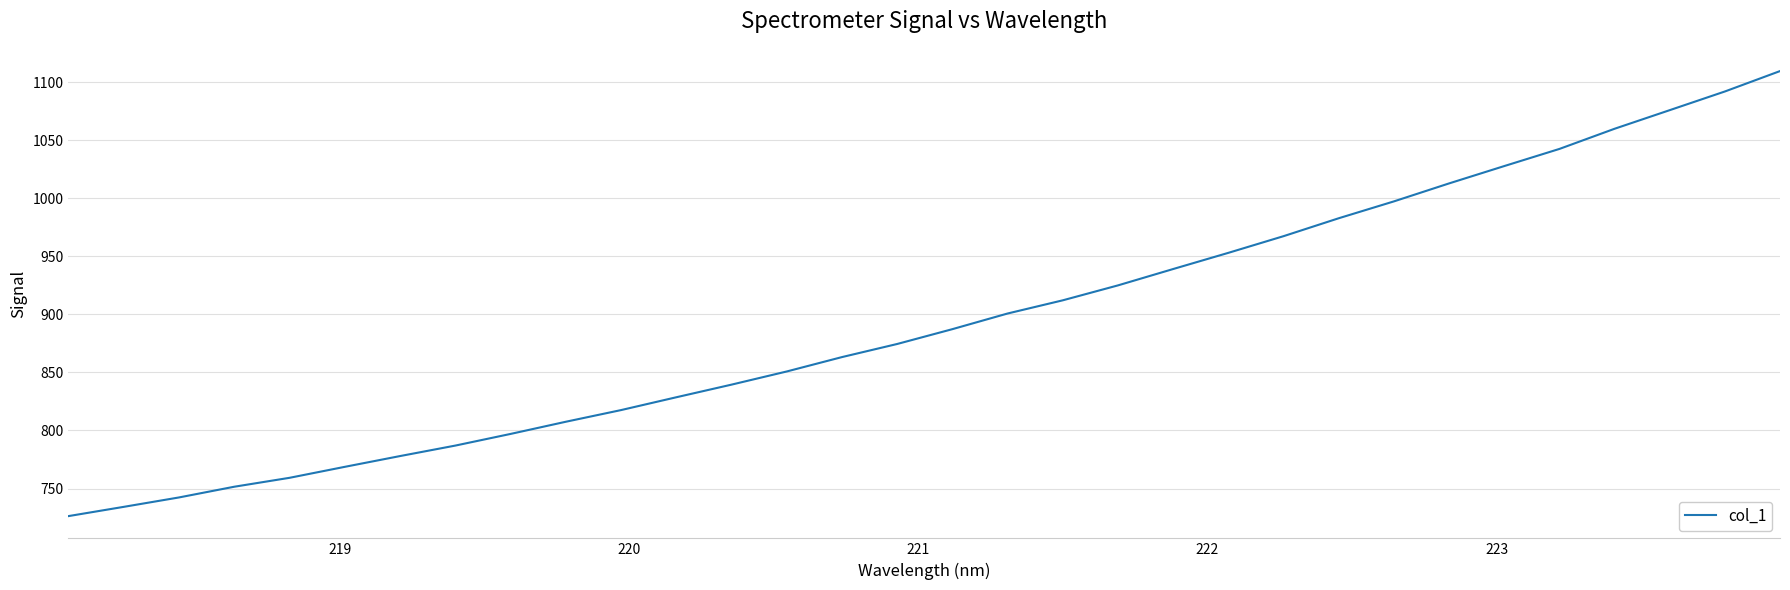

Reading left to right, transcribe all the data shown in this chart.

726.2	734.2	742.3	751.5	759.2	768.7	778.0	787.0	797.0	807.5	817.6	828.6	839.5	850.8	863.2	874.5	887.3	900.8	912.1	925.0	939.1	953.0	967.4	982.8	997.4	1012.8	1027.8	1042.5	1059.9	1075.9	1092.0	1109.6